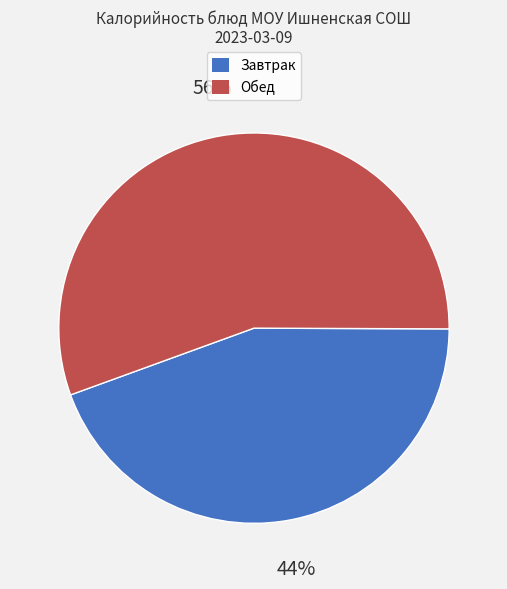

To the nearest percent, what is the average slice percentage?

50%